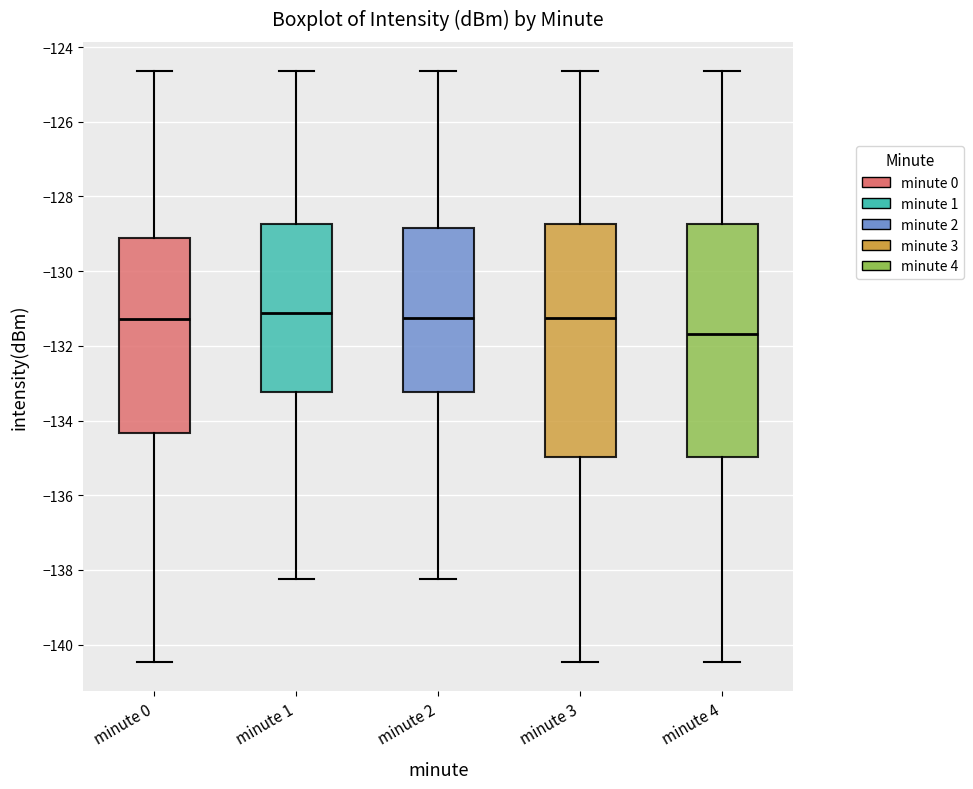

Reading left to right, transcribe this box plot: for each box, give where its median line is, the range the box spans, and where its two whiskers end, as read against the y-axis. The values are not printed on the chart, so give them approximately, as read against the axis.

minute 0: median -131.2, box -134.4 to -129.2, whiskers -140.4 to -124.6
minute 1: median -131.2, box -133.2 to -128.8, whiskers -138.2 to -124.6
minute 2: median -131.2, box -133.2 to -128.8, whiskers -138.2 to -124.6
minute 3: median -131.2, box -135.0 to -128.8, whiskers -140.4 to -124.6
minute 4: median -131.6, box -135.0 to -128.8, whiskers -140.4 to -124.6